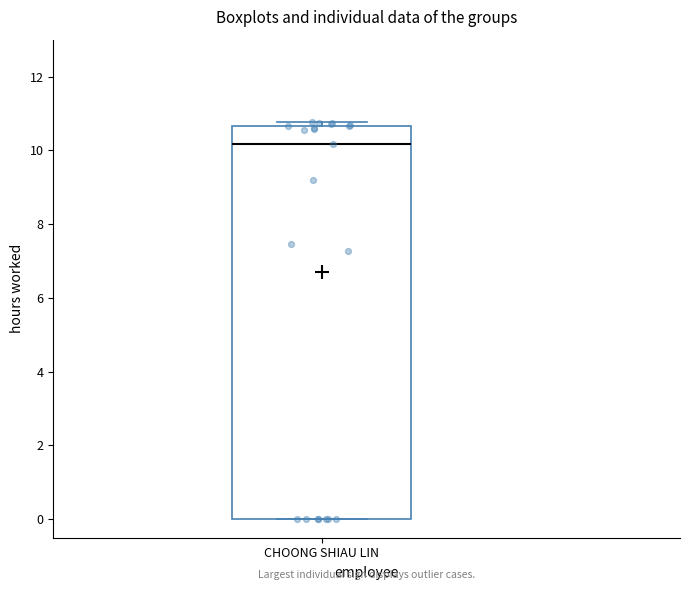

Transcribe this box plot: give where the median line is, the range the box spans, and where the two whiskers end, as read against the y-axis. The values are not printed on the chart, so give them approximately, as read against the axis.

median 10.2, box 0.0 to 10.6, whiskers 0.0 to 10.8